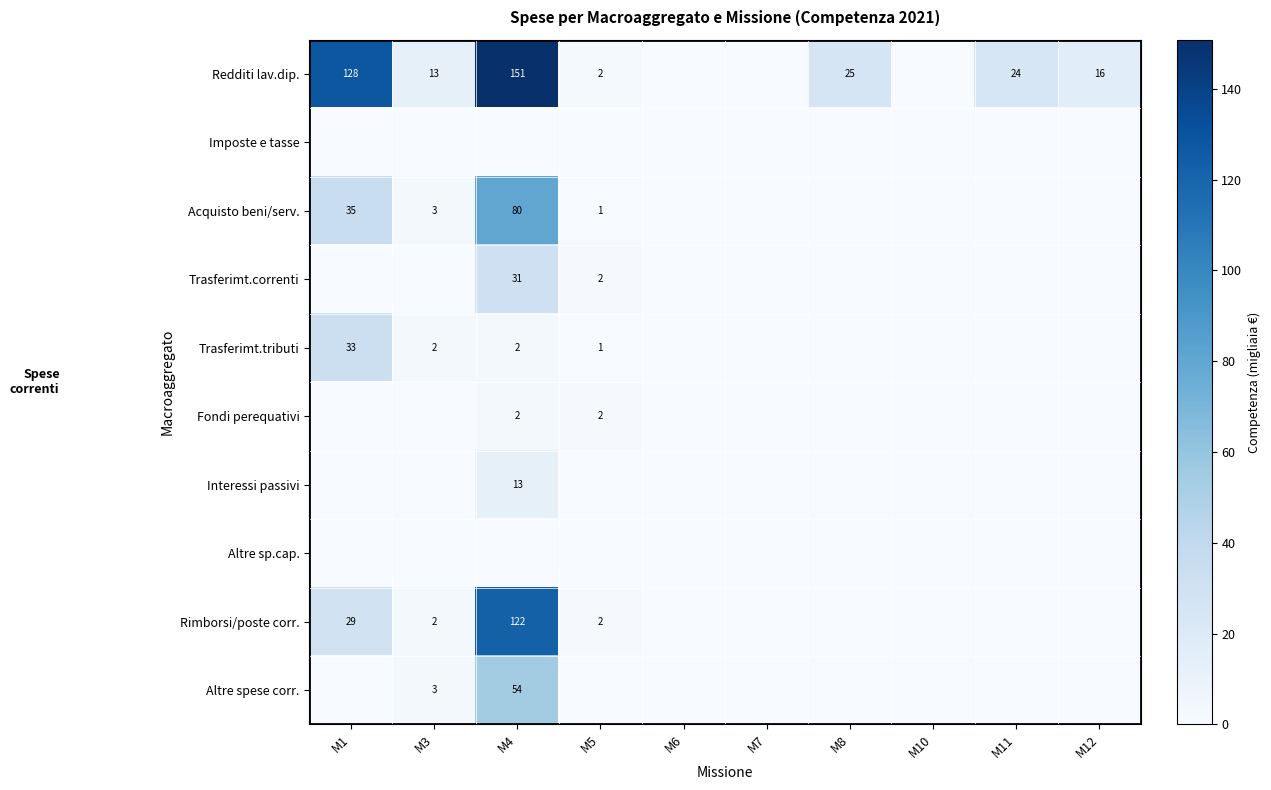

Is it true that Trasferimt.tributi equals 3 at M4?

False